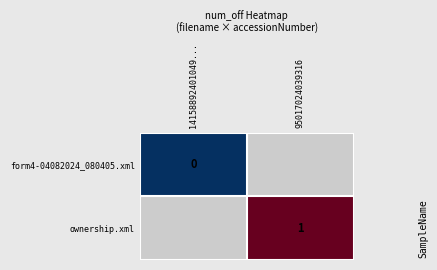

True or false: ownership.xml has a value of 1 at 95017024039316.

True